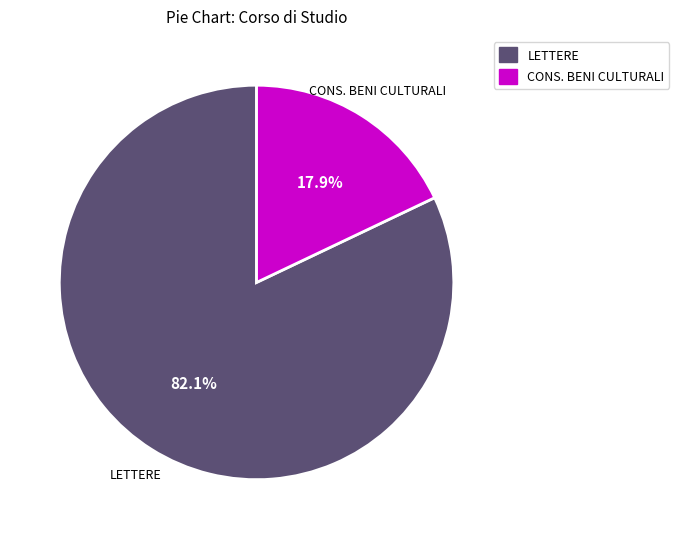

Is the sum of LETTERE and CONS. BENI CULTURALI greater than half?

Yes